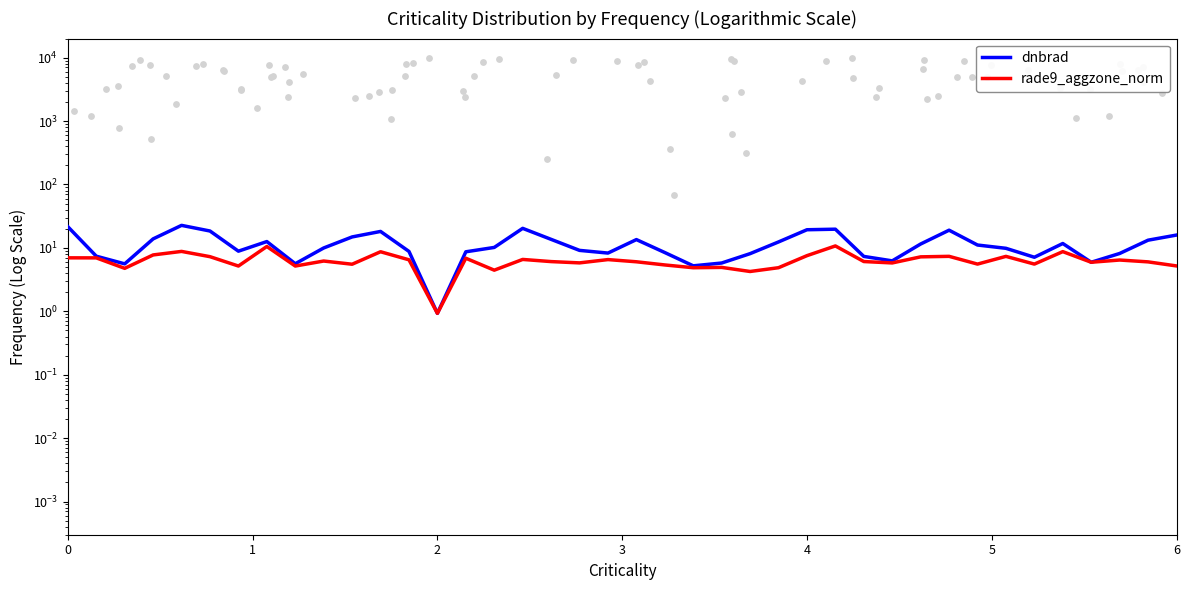

At how many categories does at least one series exceed 20?

3